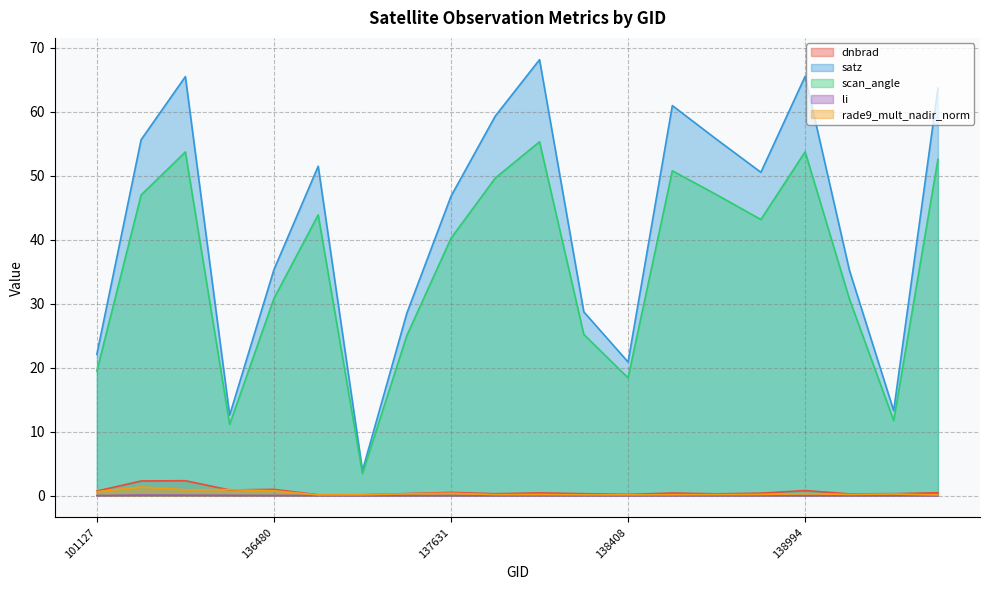

List the series in order of their peak value, highest first.

satz, scan_angle, dnbrad, rade9_mult_nadir_norm, li